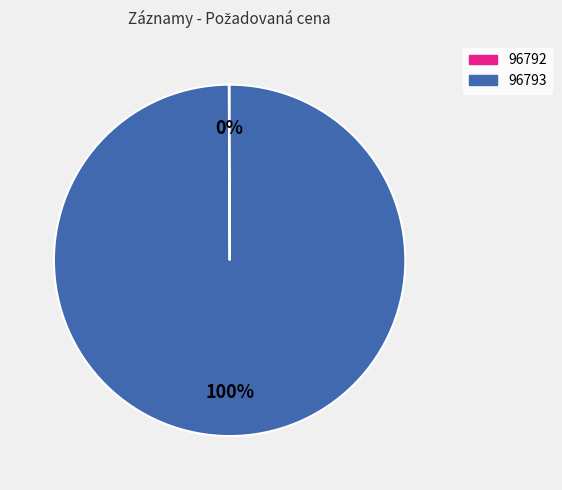

Which category accounts for the majority?

96793